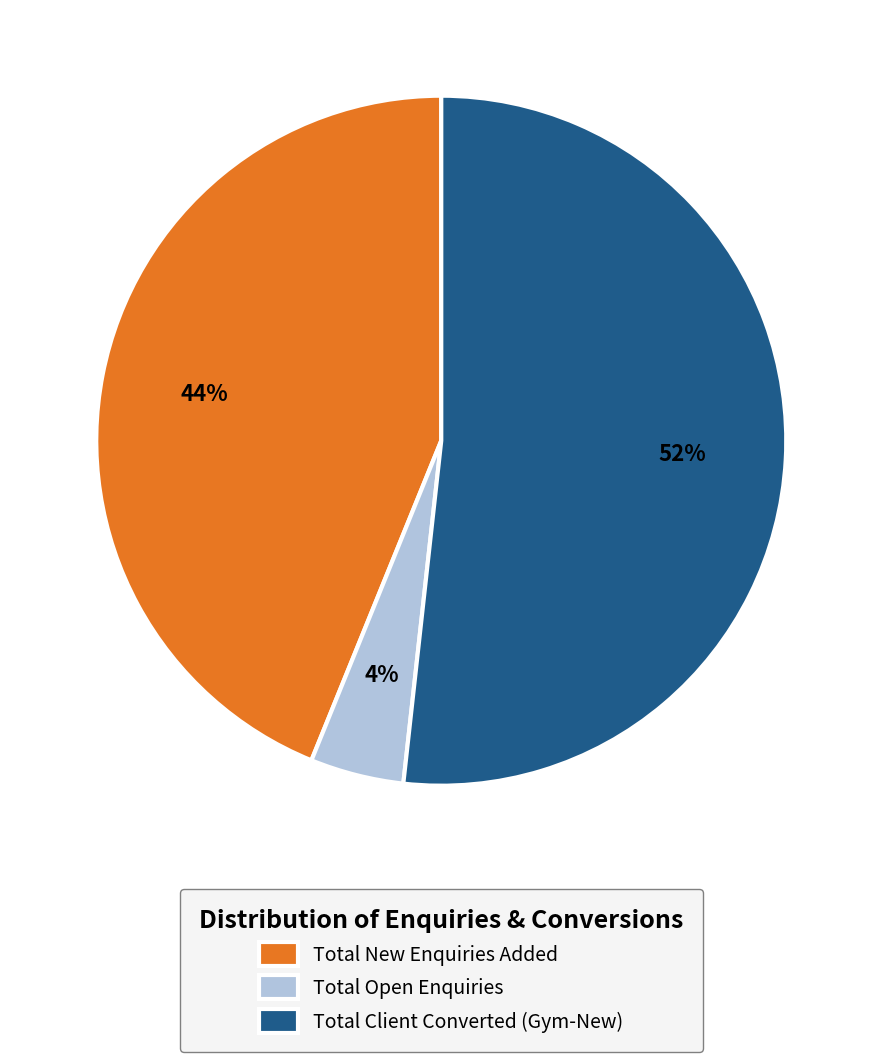

Do Total Open Enquiries and Total New Enquiries Added together represent more than half of the pie?

No